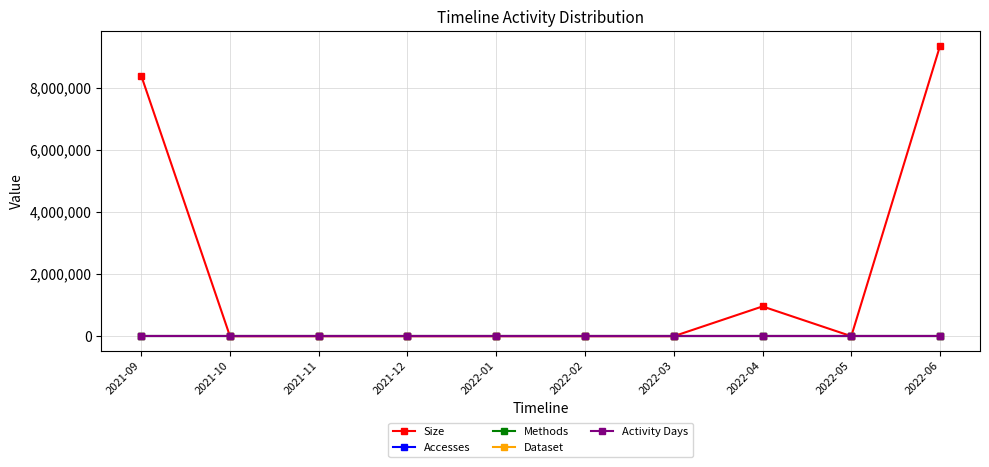

At 2022-01, list the series in order from largest to smallest.

Size, Accesses, Methods, Dataset, Activity Days